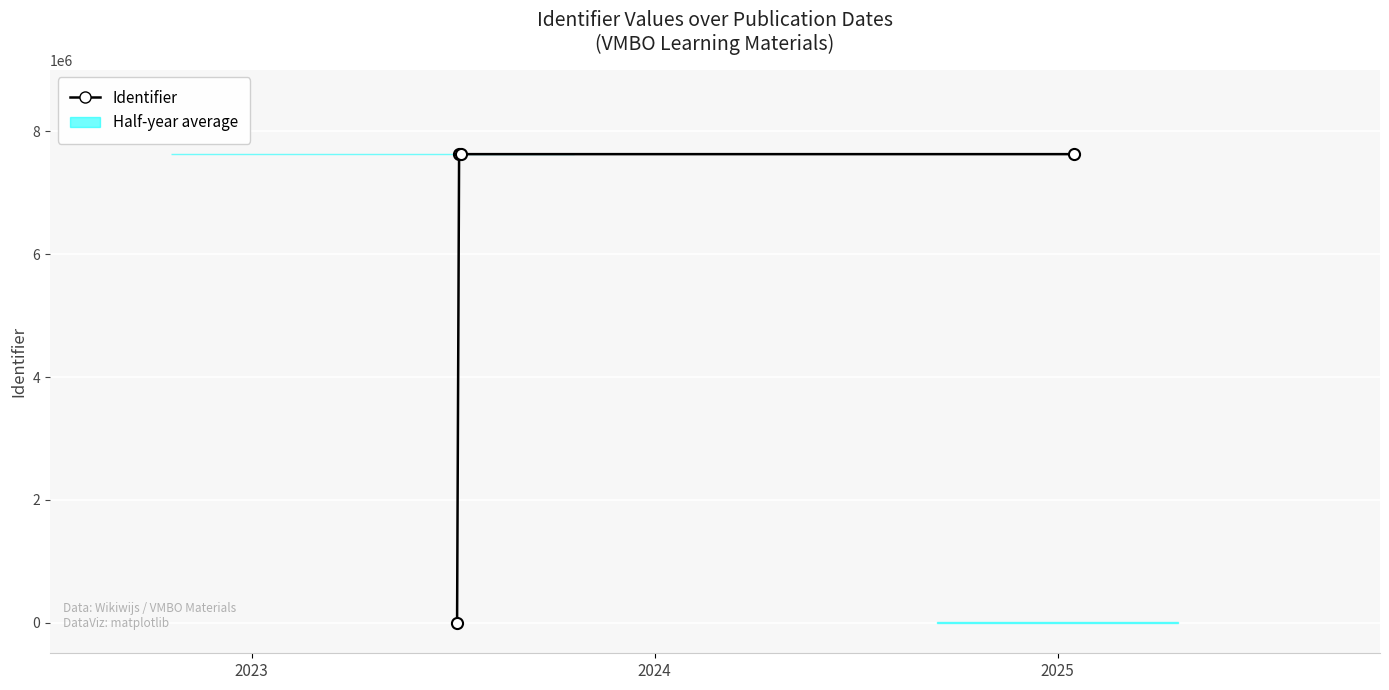

How many values exceed 7630279?

1